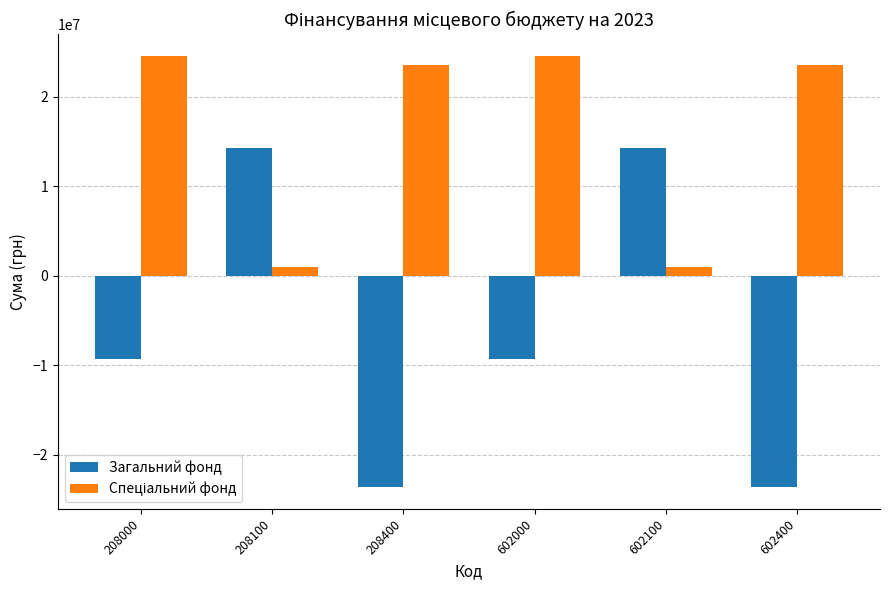

The value of Загальний фонд at 602100 is 8774895.9. True or false?

False